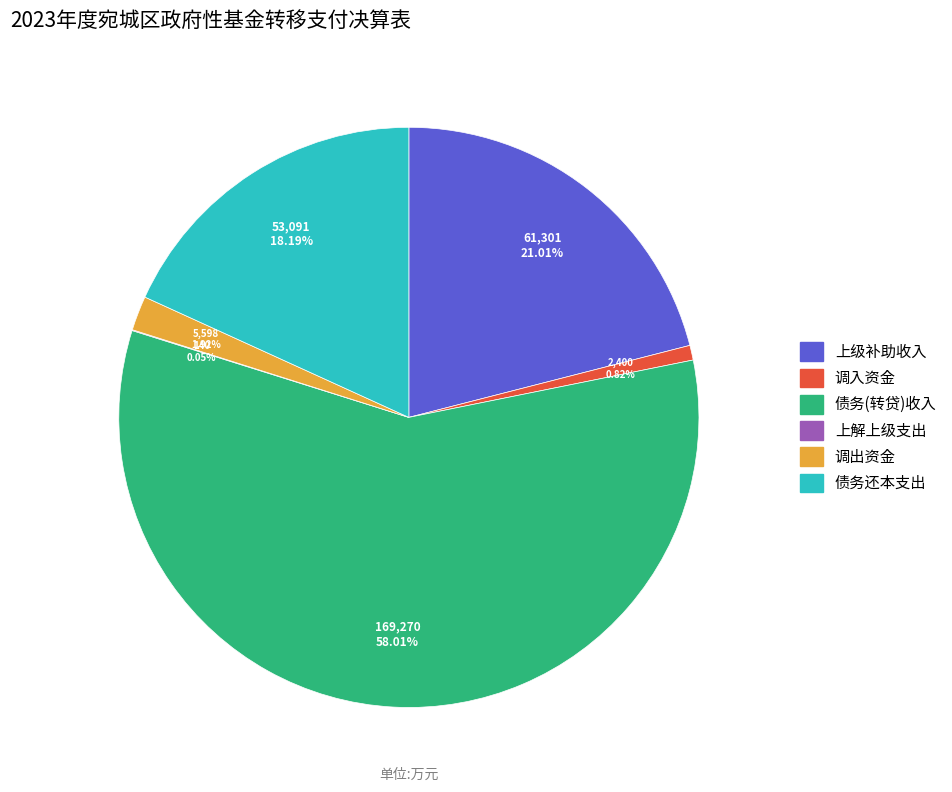

Does any single category account for the majority?

Yes